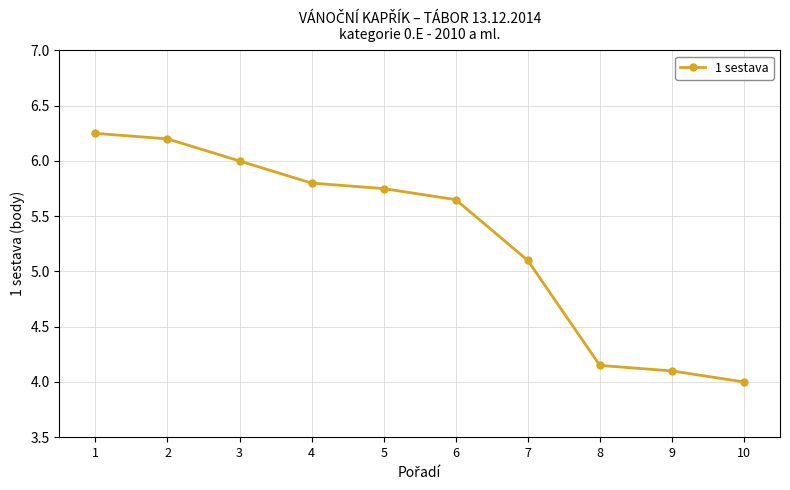

At which label does the data first exceed 5?

1